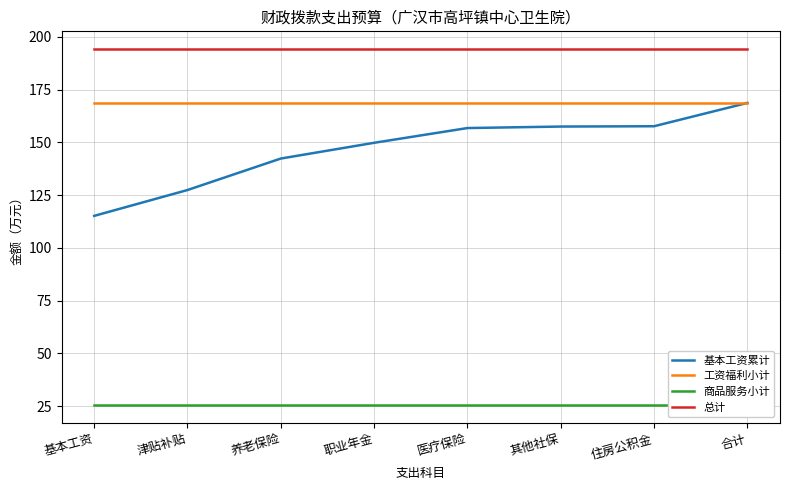

Which series has the largest range (max minus min)?

基本工资累计